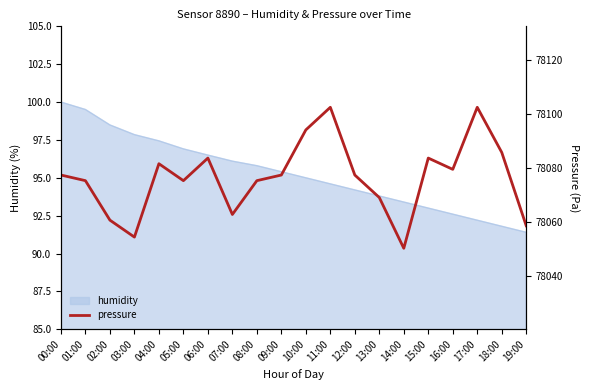

At which category does the chart reach its peak across all series?

11:00